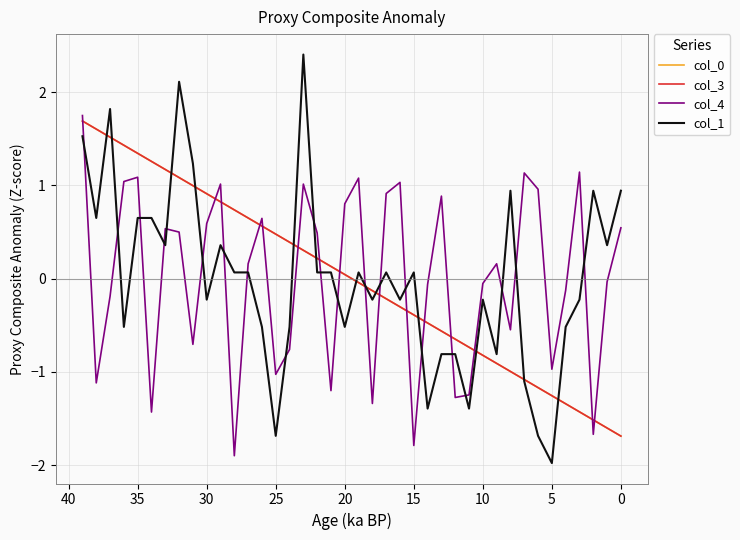

Where does the col_0 series first go above 0?

20